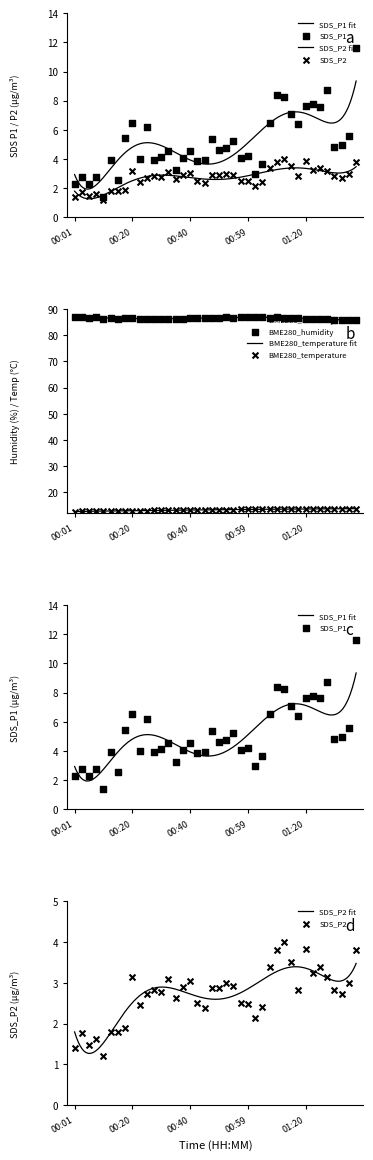

Is the value of SDS_P2 at 00:52 greater than the value of BME280_temperature at 00:32?

No